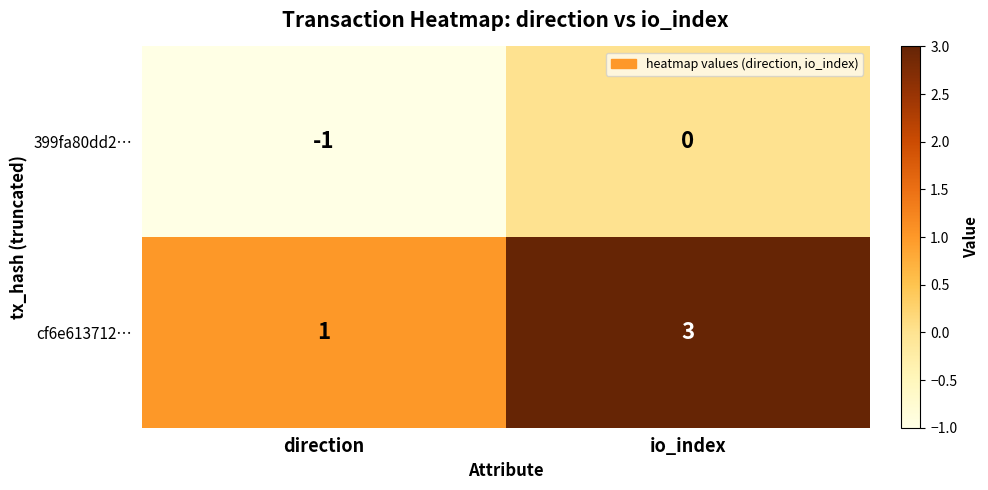

What is the sum of the cf6e613712… values at direction and io_index?

4